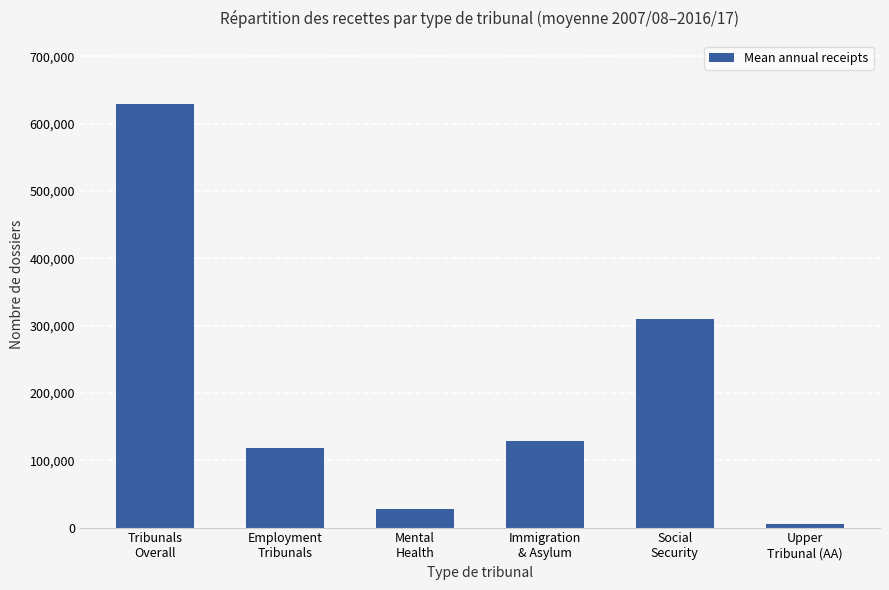

What is the greatest value displayed?

628790